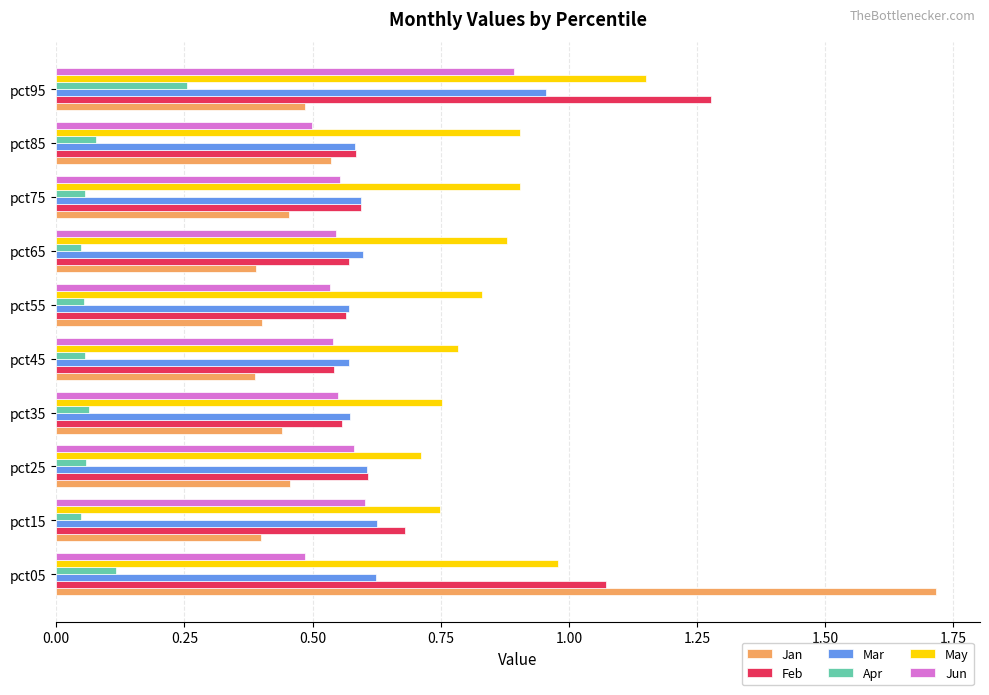

Which series has the widest spread of values?

Jan